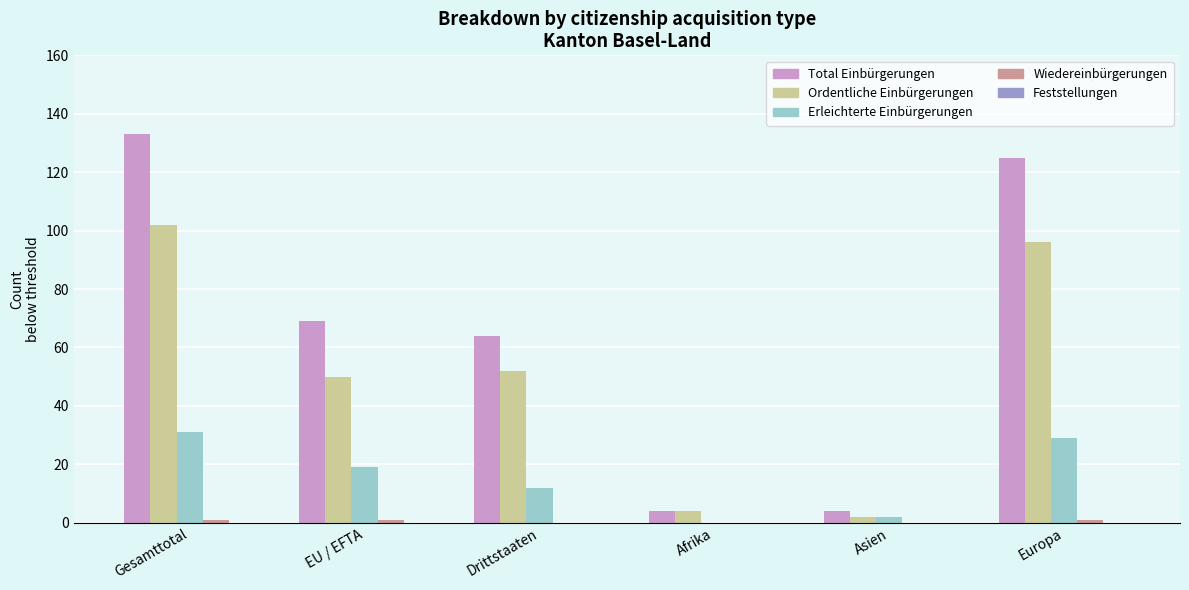

Which series changed the most between Drittstaaten and Europa?

Total Einbürgerungen